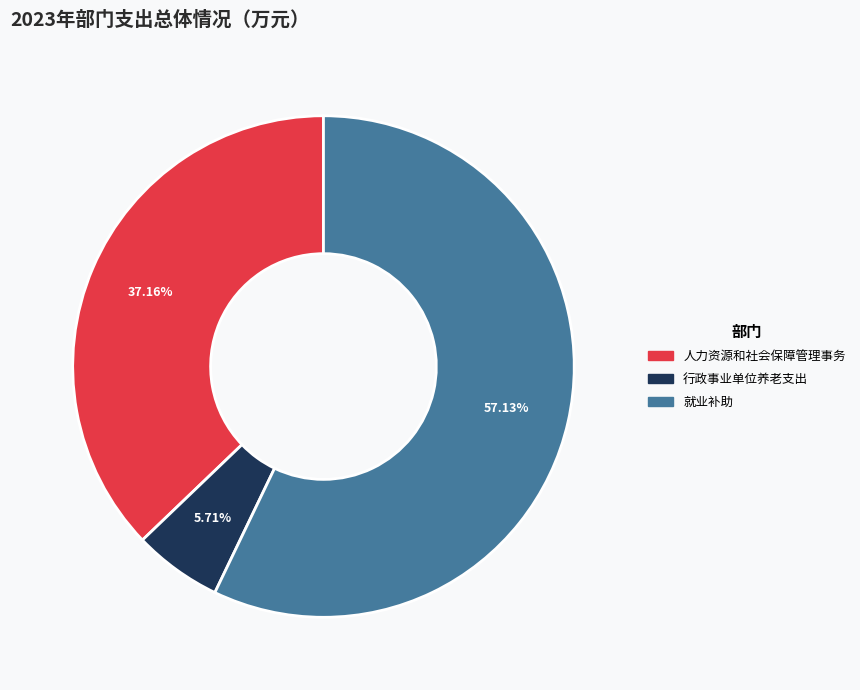

What is the largest slice in the pie chart?

就业补助